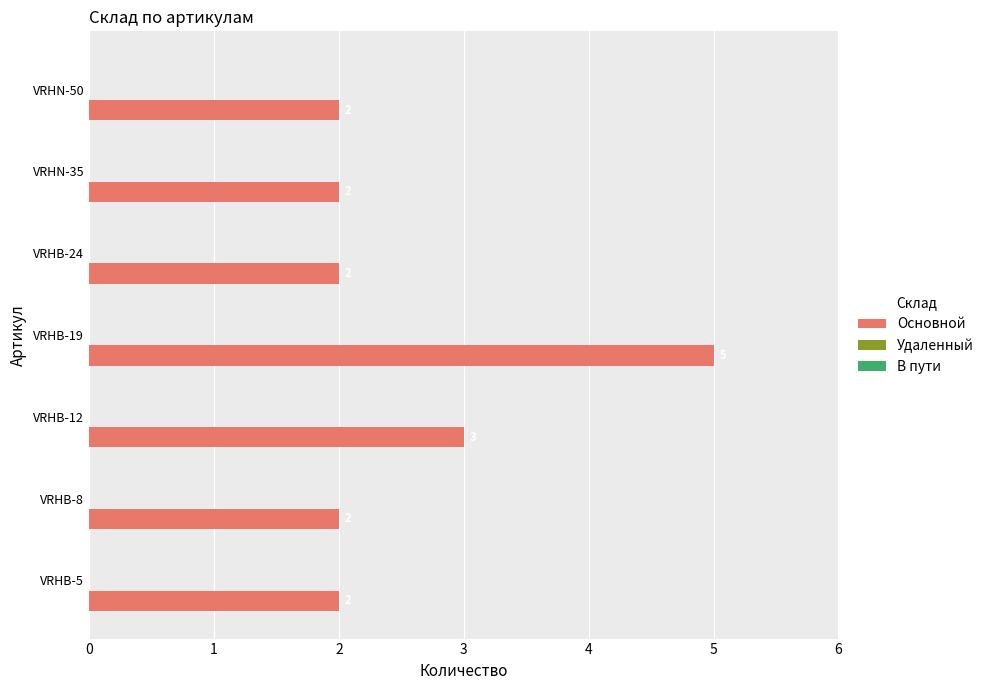

At which label is the value closest to 3?

VRHB-12